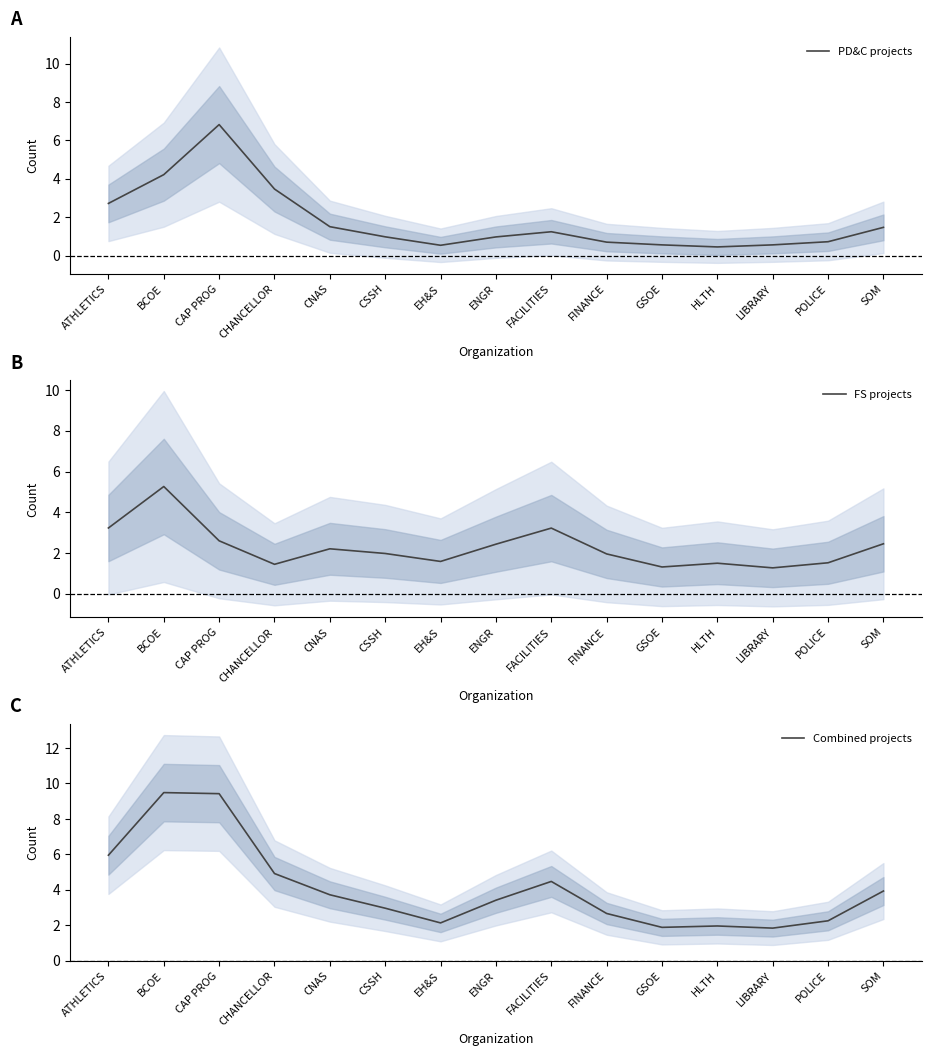

True or false: PD&C projects has a value of 1.3 at POLICE.

False